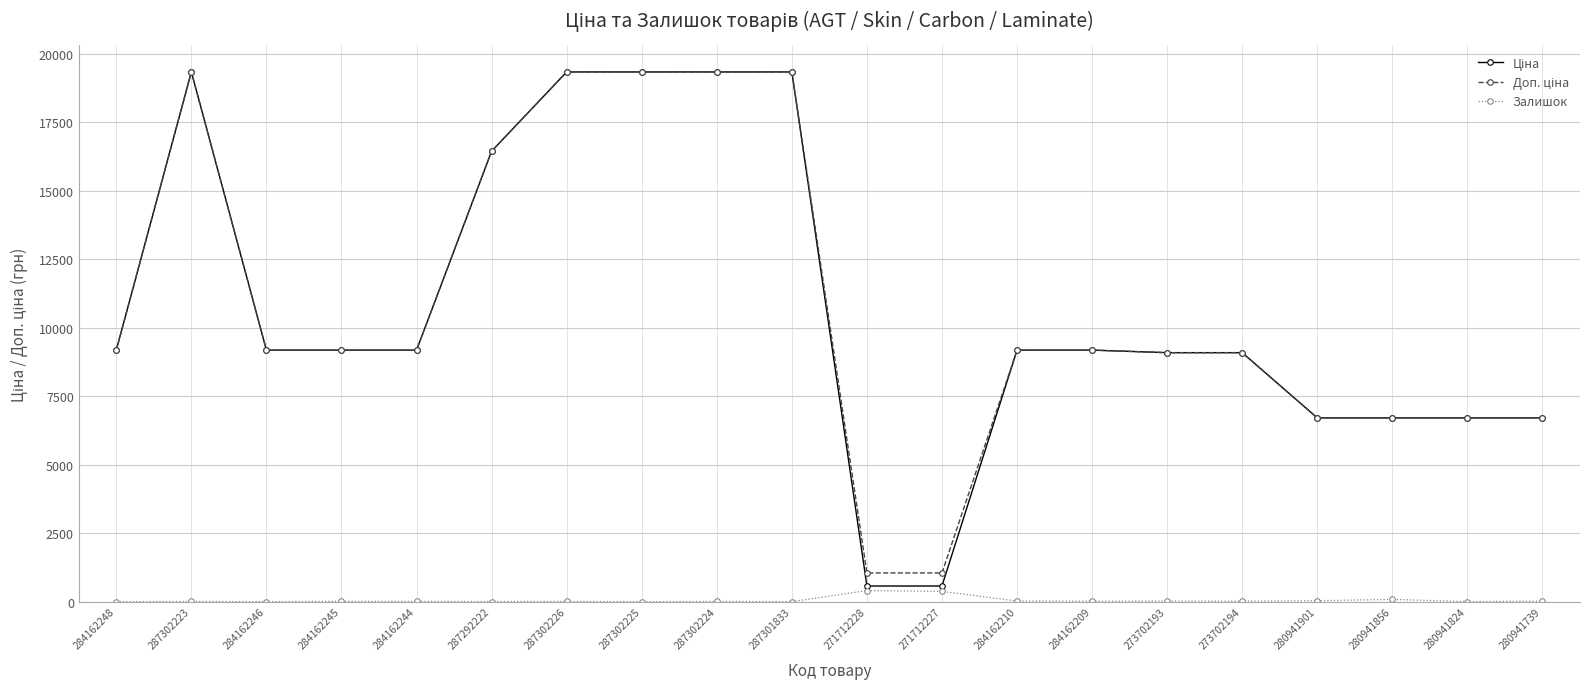

What is the difference between the maximum and minimum values in the Залишок series?

405.0